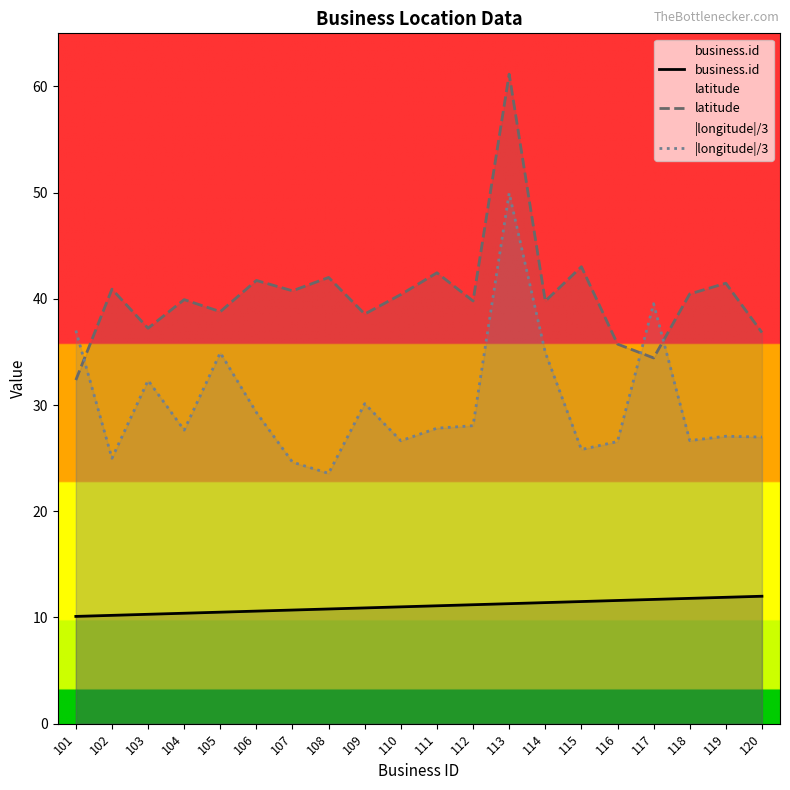

True or false: business.id has more than 0 interior local peaks.

False